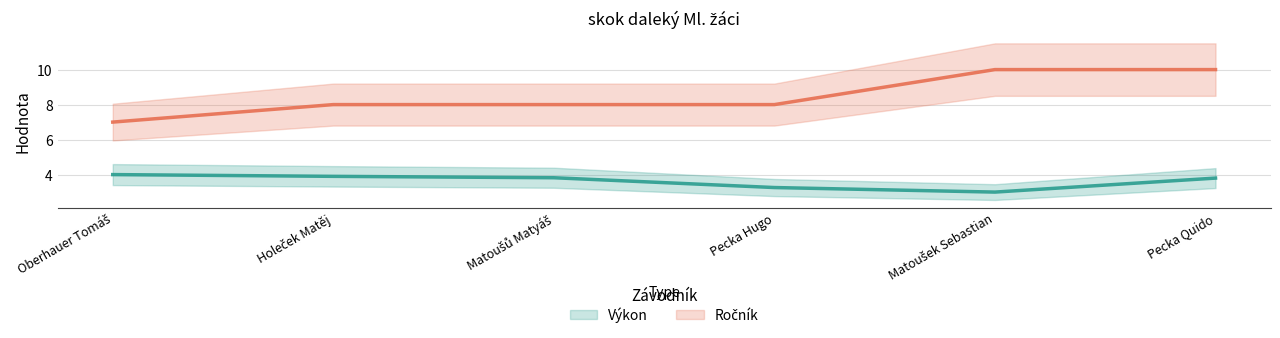

Reading left to right, transcribe all the data shown in this chart.

Výkon: Oberhauer Tomáš=4.0	Holeček Matěj=3.9	Matoušů Matyáš=3.8	Pecka Hugo=3.3	Matoušek Sebastian=3.0	Pecka Quido=3.8
Ročník: Oberhauer Tomáš=7.0	Holeček Matěj=8.0	Matoušů Matyáš=8.0	Pecka Hugo=8.0	Matoušek Sebastian=10.0	Pecka Quido=10.0